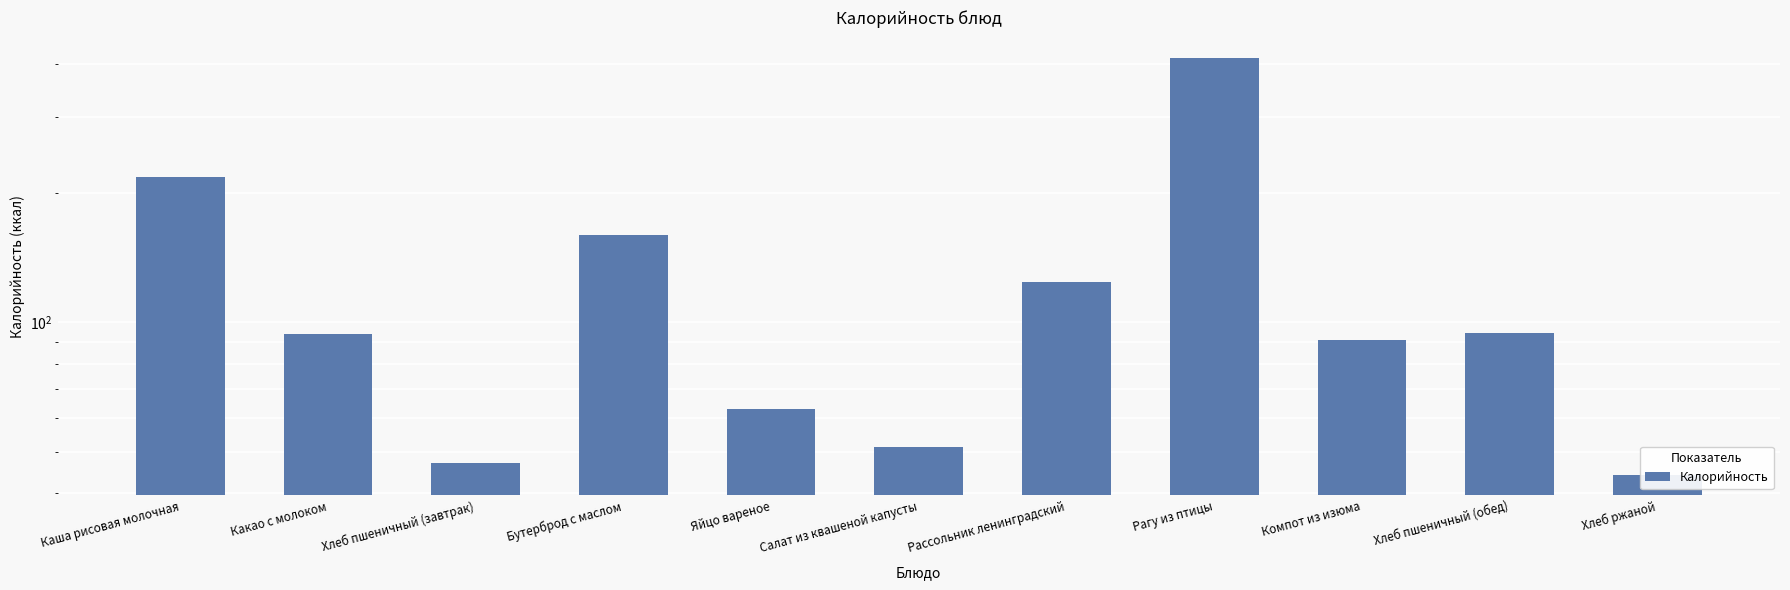

Rank the categories by value from highest to lowest.

Рагу из птицы, Каша рисовая молочная, Бутерброд с маслом, Рассольник ленинградский, Хлеб пшеничный (обед), Какао с молоком, Компот из изюма, Яйцо вареное, Салат из квашеной капусты, Хлеб пшеничный (завтрак), Хлеб ржаной